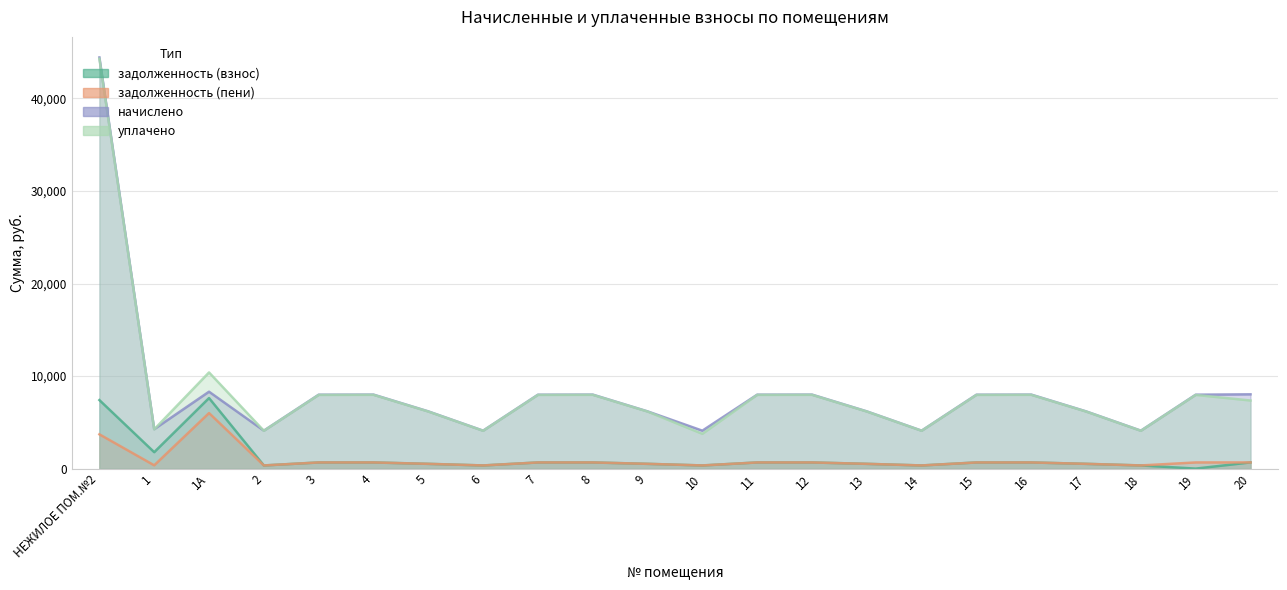

True or false: задолженность (пени) has a value of 341.8 at 2.

True